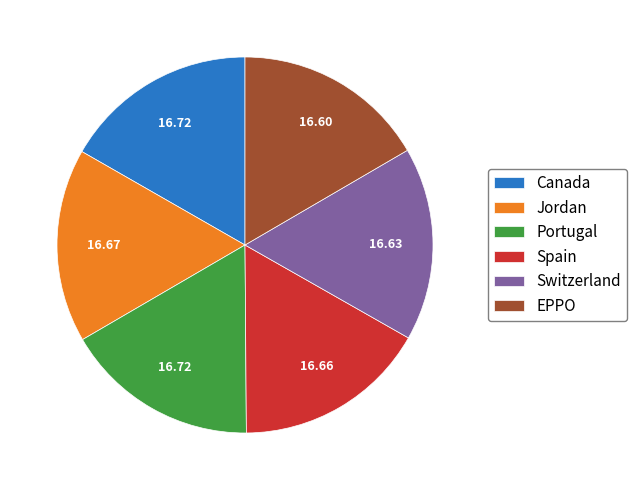

Is Jordan the majority of the pie?

No